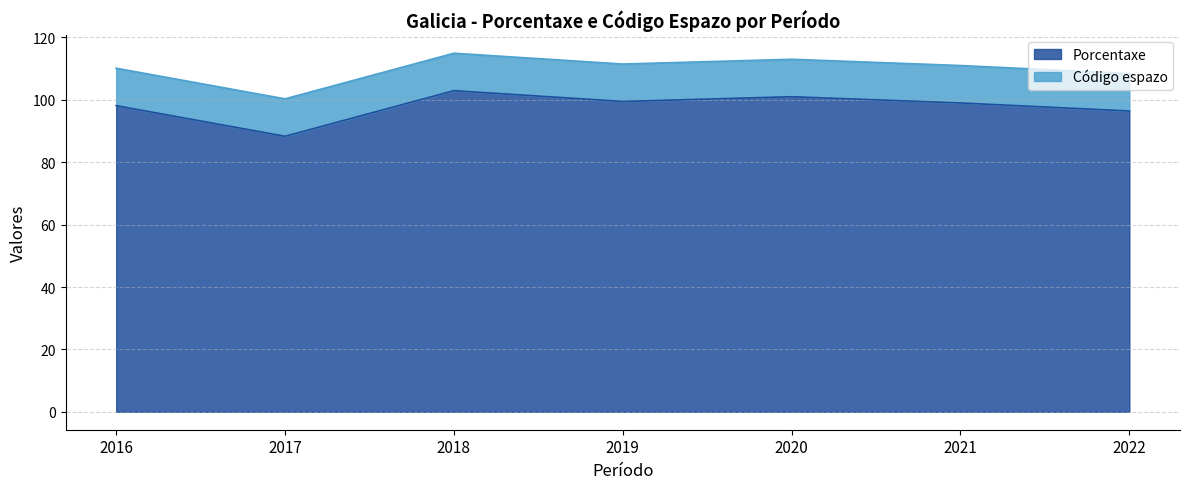

The chart shows a value of 154.5 at 2020. True or false?

False